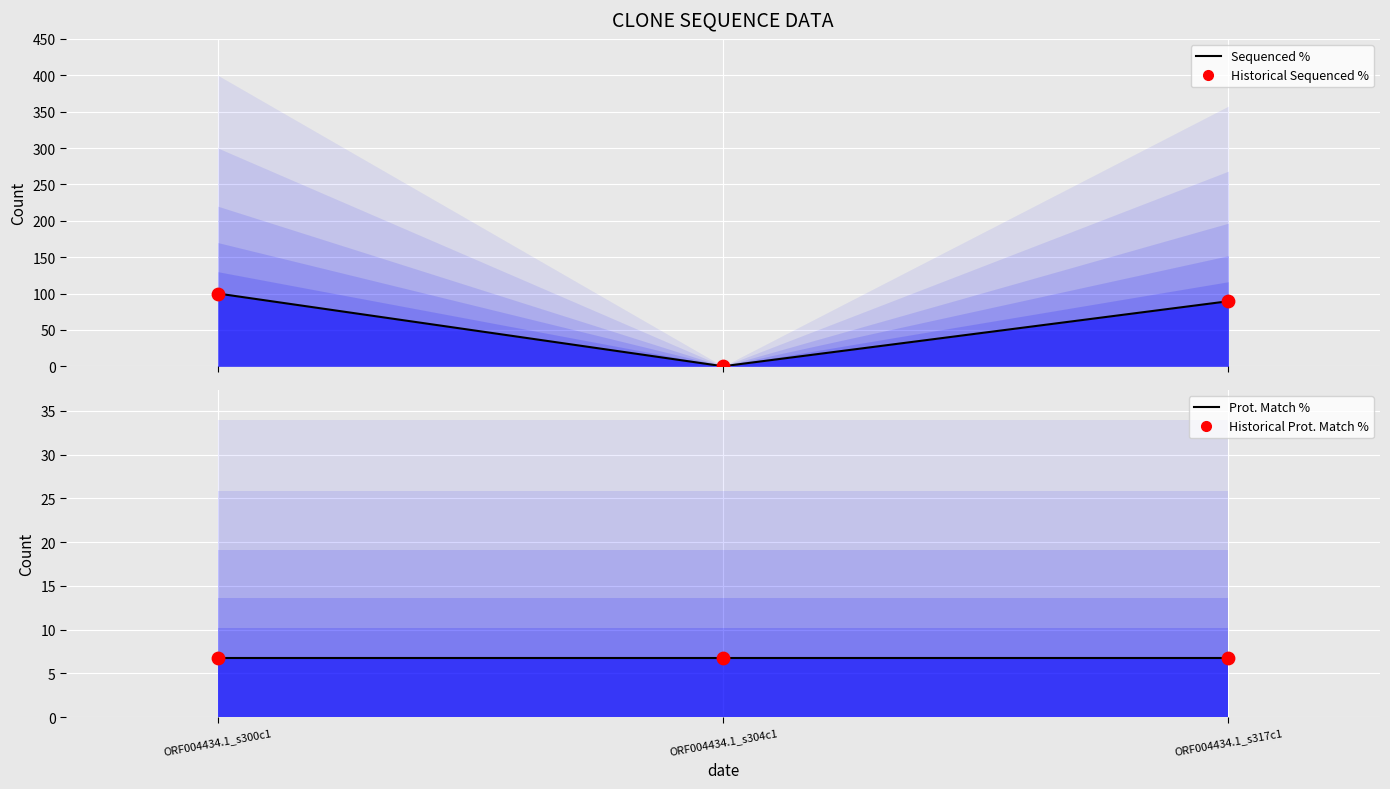

Which series has the largest total across all categories?

Sequenced %